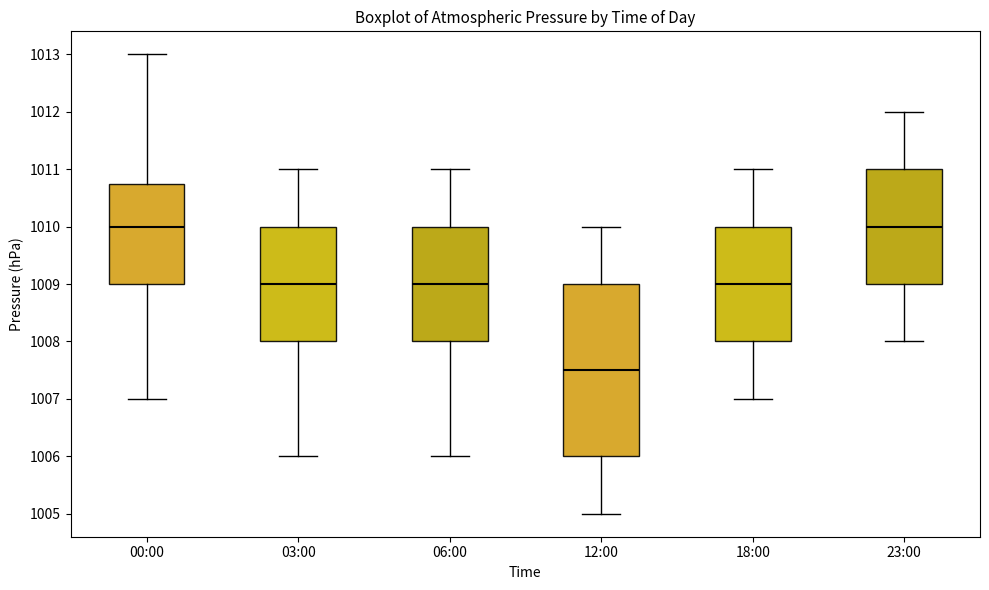

Where does the median line of the box for 00:00 sit on the y-axis? The values are not printed on the chart, so give them approximately, as read against the axis.

1010.0